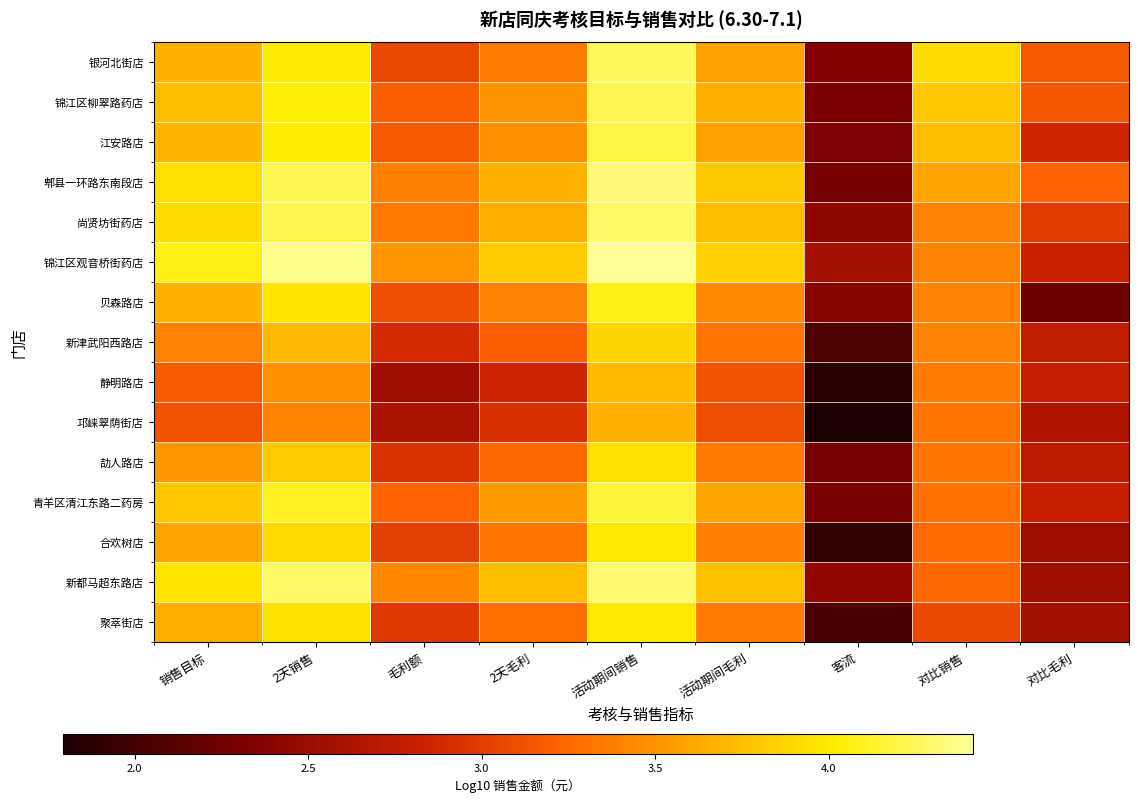

Reading left to right, transcribe all the data shown in this chart.

银河北街店: 销售目标=3.7	2天销售=4.0	毛利额=3.1	2天毛利=3.4	活动期间销售=4.3	活动期间毛利=3.6	客流=2.3	对比销售=3.9	对比毛利=3.2
锦江区柳翠路药店: 销售目标=3.7	2天销售=4.0	毛利额=3.2	2天毛利=3.5	活动期间销售=4.2	活动期间毛利=3.7	客流=2.3	对比销售=3.8	对比毛利=3.1
江安路店: 销售目标=3.7	2天销售=4.0	毛利额=3.2	2天毛利=3.5	活动期间销售=4.2	活动期间毛利=3.6	客流=2.3	对比销售=3.7	对比毛利=2.9
郫县一环路东南段店: 销售目标=3.9	2天销售=4.2	毛利额=3.4	2天毛利=3.7	活动期间销售=4.3	活动期间毛利=3.8	客流=2.3	对比销售=3.6	对比毛利=3.2
尚贤坊街药店: 销售目标=3.9	2天销售=4.2	毛利额=3.3	2天毛利=3.6	活动期间销售=4.3	活动期间毛利=3.7	客流=2.4	对比销售=3.4	对比毛利=3.0
锦江区观音桥街药店: 销售目标=4.1	2天销售=4.4	毛利额=3.5	2天毛利=3.8	活动期间销售=4.4	活动期间毛利=3.9	客流=2.6	对比销售=3.4	对比毛利=2.8
贝森路店: 销售目标=3.7	2天销售=4.0	毛利额=3.1	2天毛利=3.4	活动期间销售=4.1	活动期间毛利=3.4	客流=2.4	对比销售=3.4	对比毛利=2.2
新津武阳西路店: 销售目标=3.4	2天销售=3.7	毛利额=2.9	2天毛利=3.2	活动期间销售=3.9	活动期间毛利=3.3	客流=2.1	对比销售=3.4	对比毛利=2.8
静明路店: 销售目标=3.2	2天销售=3.5	毛利额=2.5	2天毛利=2.9	活动期间销售=3.7	活动期间毛利=3.1	客流=1.9	对比销售=3.4	对比毛利=2.8
邛崃翠荫街店: 销售目标=3.1	2天销售=3.4	毛利额=2.6	2天毛利=2.9	活动期间销售=3.7	活动期间毛利=3.1	客流=1.8	对比销售=3.3	对比毛利=2.6
劼人路店: 销售目标=3.5	2天销售=3.8	毛利额=2.9	2天毛利=3.2	活动期间销售=3.9	活动期间毛利=3.4	客流=2.3	对比销售=3.3	对比毛利=2.7
青羊区清江东路二药房: 销售目标=3.8	2天销售=4.1	毛利额=3.2	2天毛利=3.5	活动期间销售=4.2	活动期间毛利=3.6	客流=2.3	对比销售=3.3	对比毛利=2.8
合欢树店: 销售目标=3.6	2天销售=3.9	毛利额=3.0	2天毛利=3.3	活动期间销售=4.0	活动期间毛利=3.4	客流=1.9	对比销售=3.3	对比毛利=2.5
新都马超东路店: 销售目标=4.0	2天销售=4.3	毛利额=3.4	2天毛利=3.7	活动期间销售=4.3	活动期间毛利=3.8	客流=2.4	对比销售=3.2	对比毛利=2.5
聚萃街店: 销售目标=3.6	2天销售=3.9	毛利额=3.0	2天毛利=3.3	活动期间销售=4.0	活动期间毛利=3.4	客流=2.1	对比销售=3.1	对比毛利=2.6